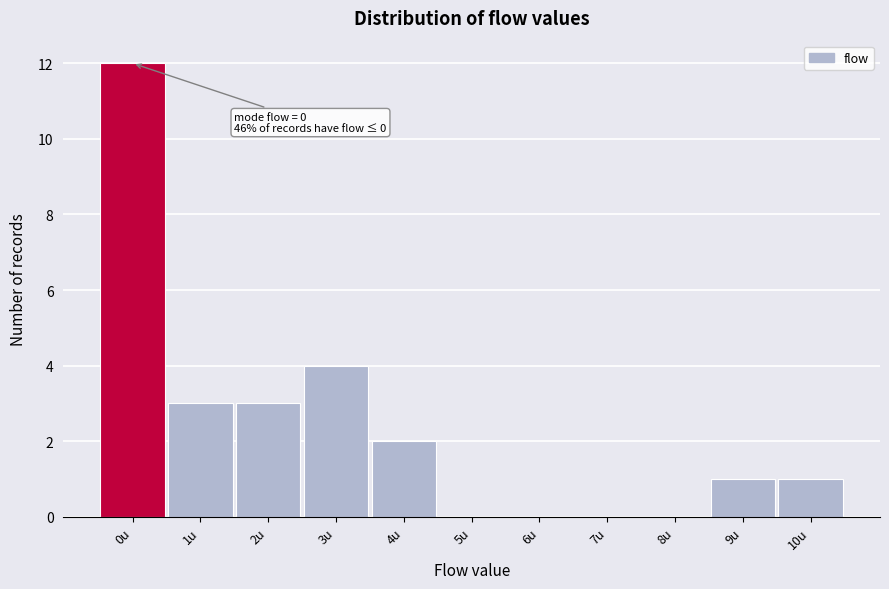

Which range on the x-axis has the tallest bar?

-0.5 to 0.5